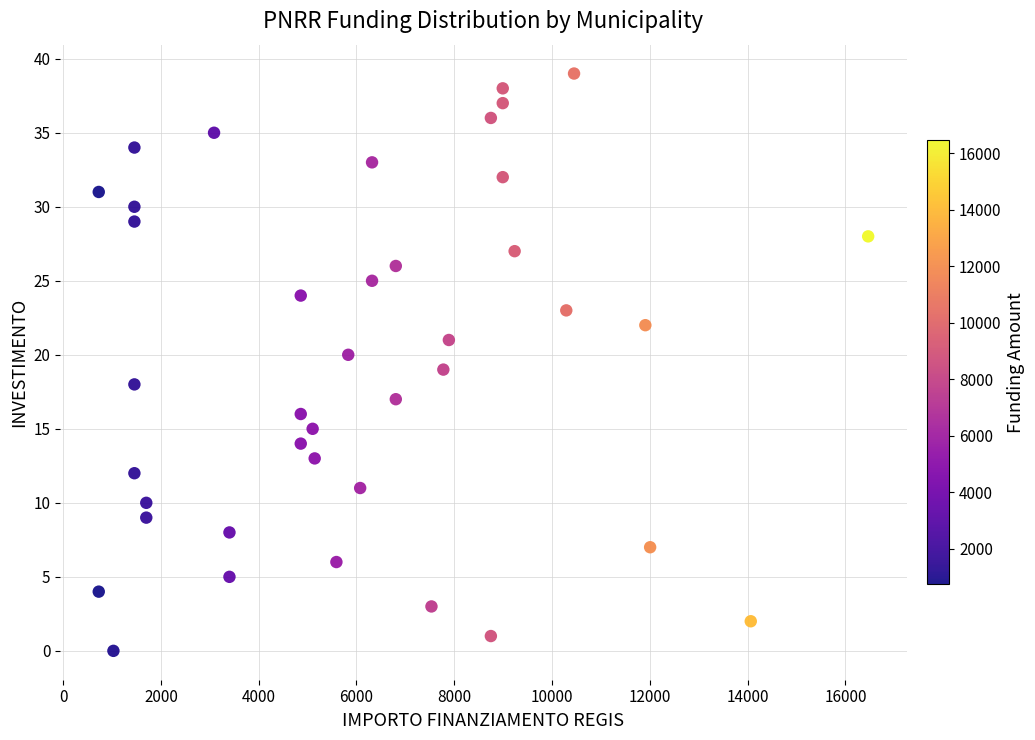

What is the range of Y values (max minus min)?

39